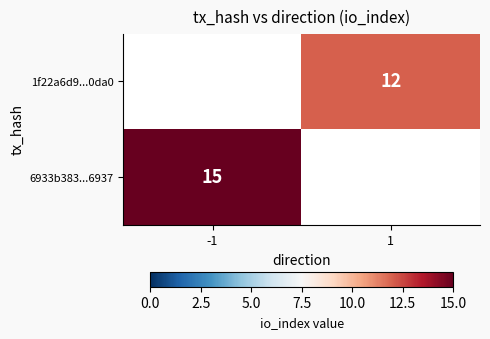

True or false: 1f22a6d9...0da0 has a value of 19 at 1.

False